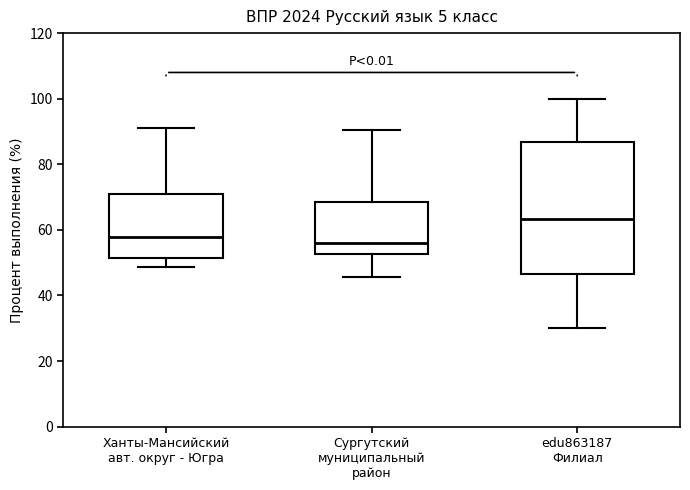

Reading left to right, read every box against the y-axis: the position of its median line, the range the box covers, and the ends of its whiskers. The values are not printed on the chart, so give them approximately, as read against the axis.

Ханты-Мансийский авт. округ - Югра: median 58, box 52 to 70, whiskers 48 to 90
Сургутский муниципальный район: median 56, box 52 to 68, whiskers 46 to 90
edu863187 Филиал: median 64, box 46 to 86, whiskers 30 to 100